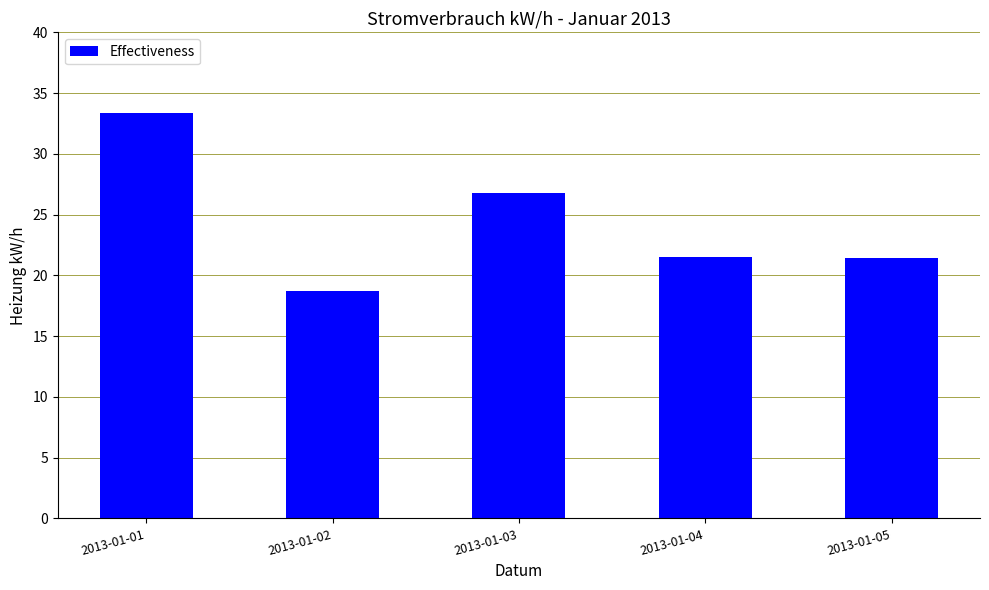

What is the sum of the values at 2013-01-02 and 2013-01-01?

52.1